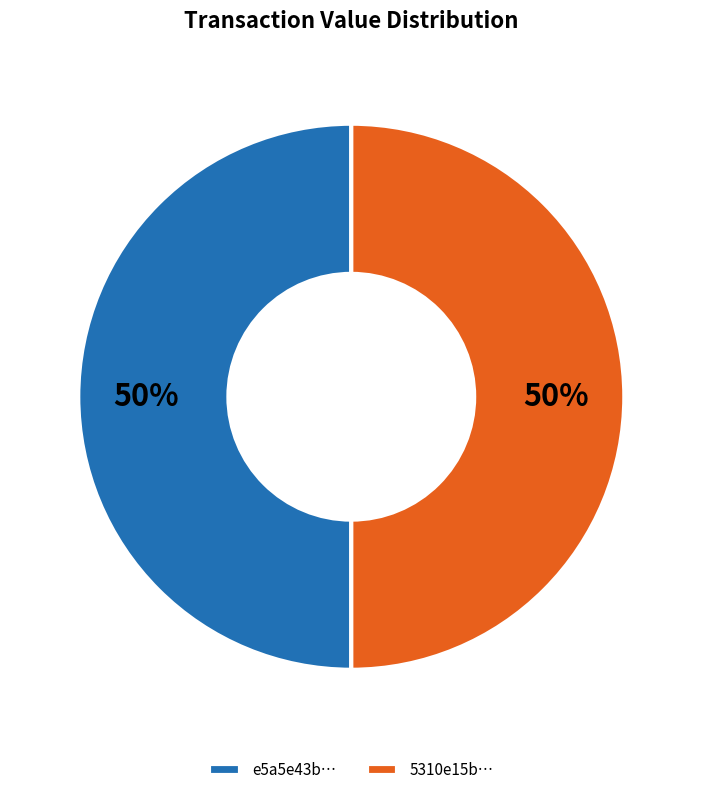

To the nearest percent, what is the average slice percentage?

50%